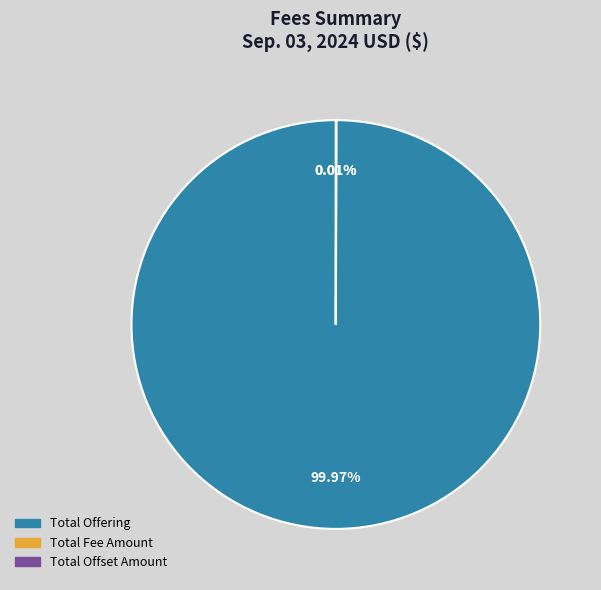

Which category has the biggest portion of the pie?

Total Offering